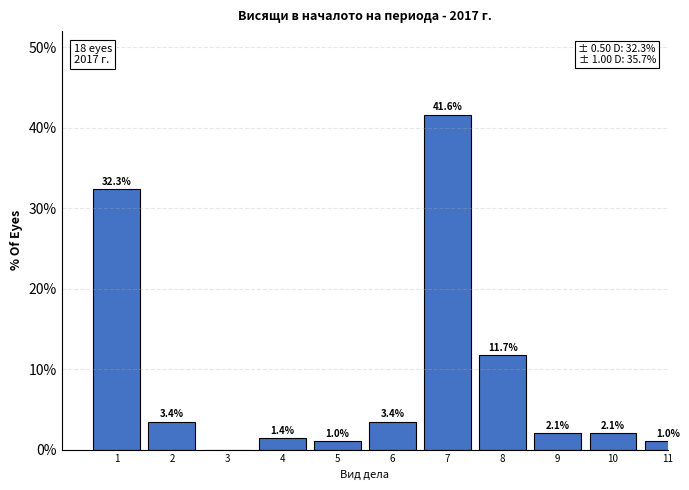

Reading right to left, transcribe all the data shown in this chart.

11=1.0	10=2.1	9=2.1	8=11.7	7=41.6	6=3.4	5=1.0	4=1.4	3=0.0	2=3.4	1=32.3